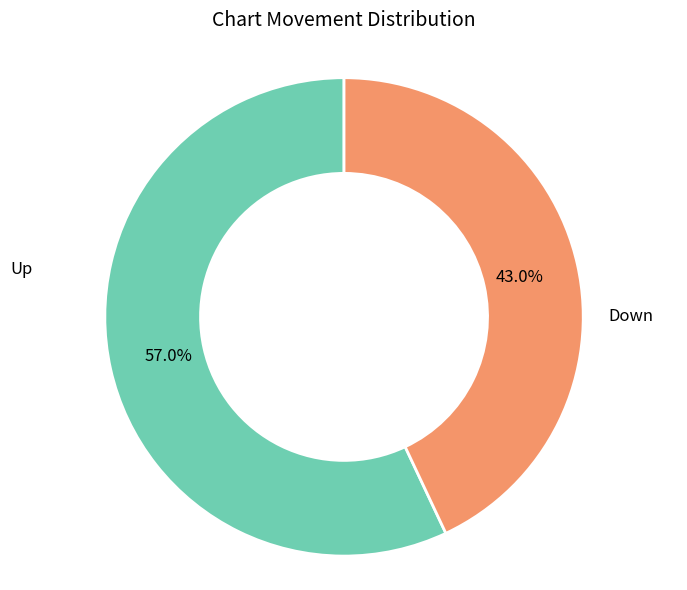

Does any single category account for the majority?

Yes